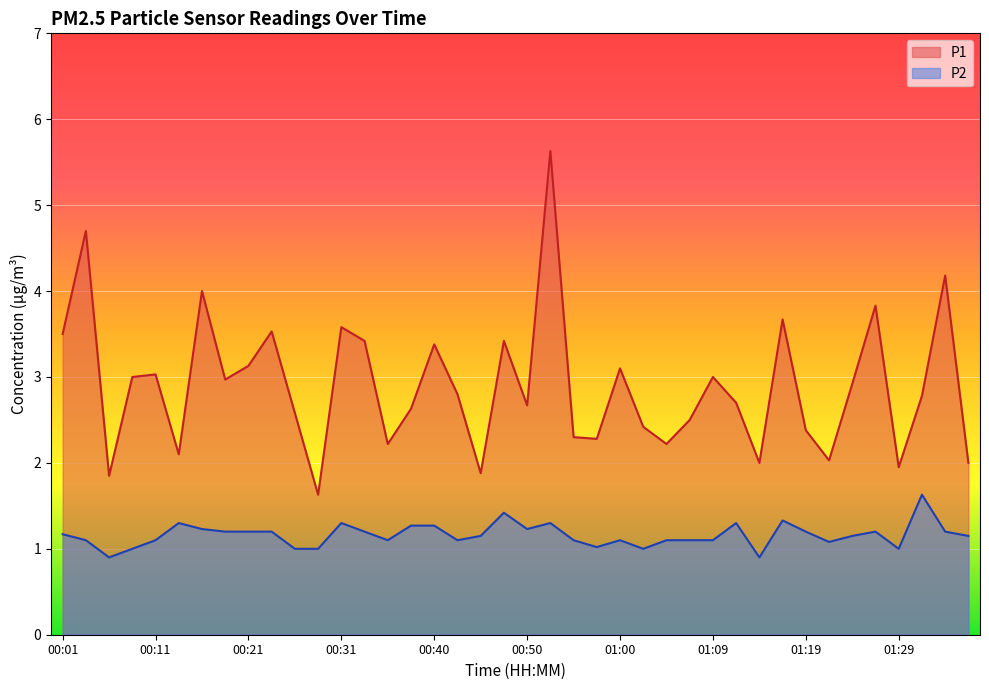

What is the value of the P2 point at the 38th from the left?

1.6